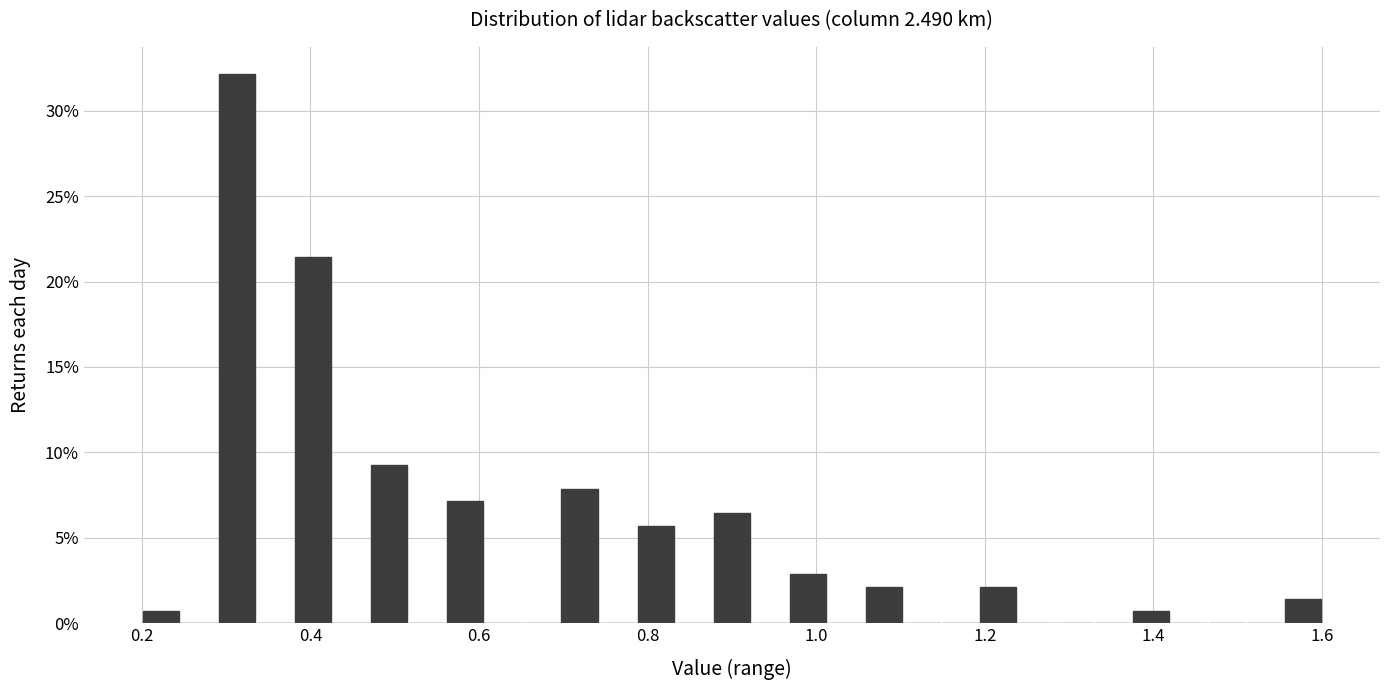

Read against the x-axis, roughly where is the centre of the tallest bar?

0.32